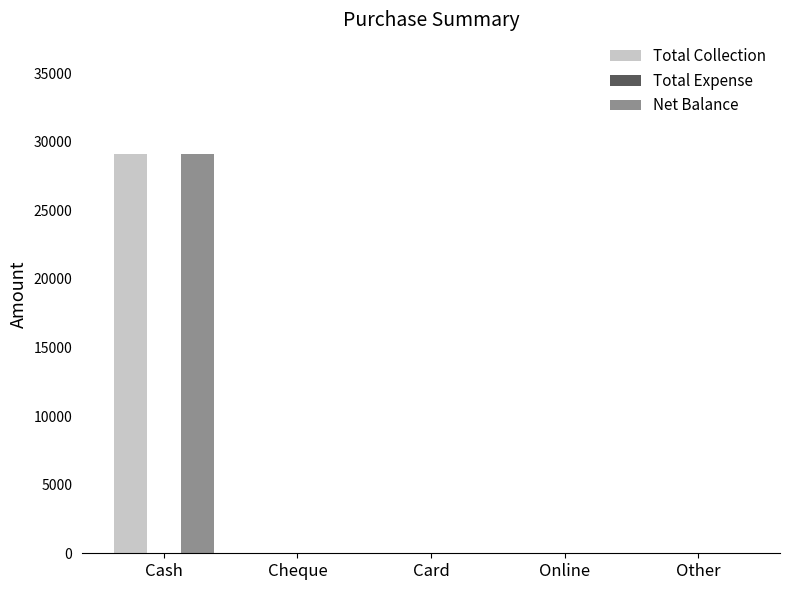

At which category does the chart reach its peak across all series?

Cash